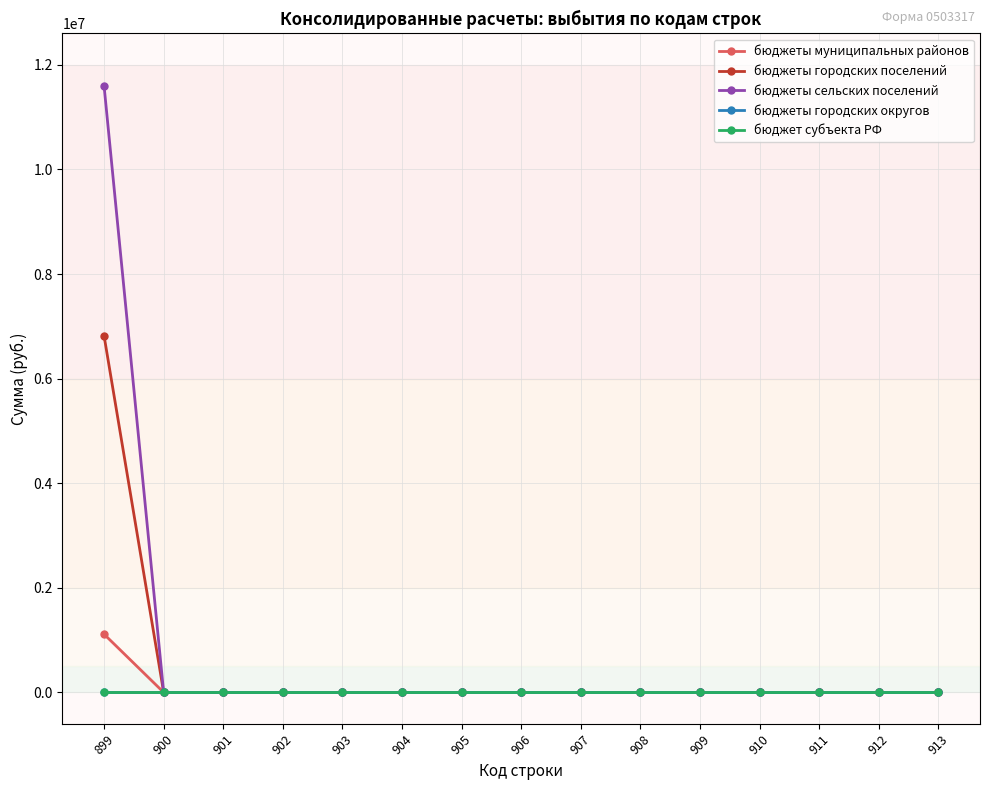

True or false: бюджет субъекта РФ and бюджеты городских поселений intersect in this chart.

False